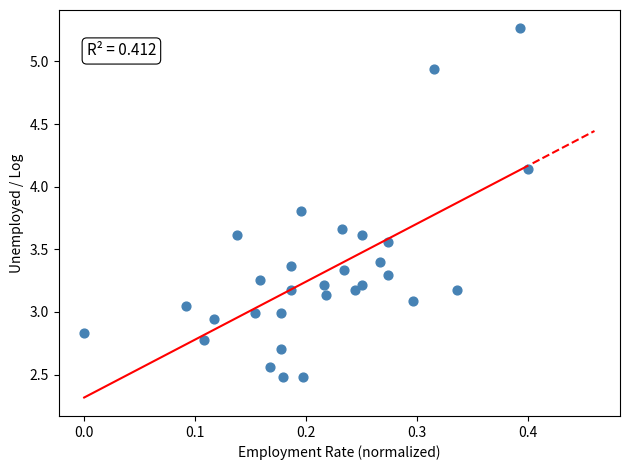

What is the range of X values (max minus min)?

0.4